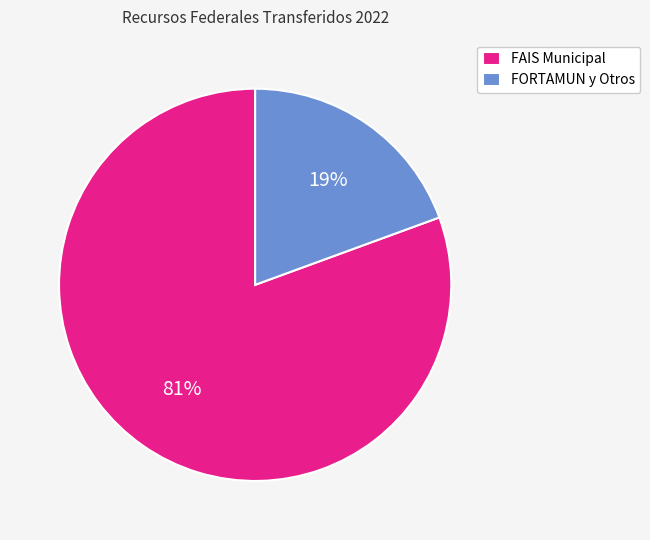

Is the sum of FORTAMUN y Otros and FAIS Municipal greater than half?

Yes